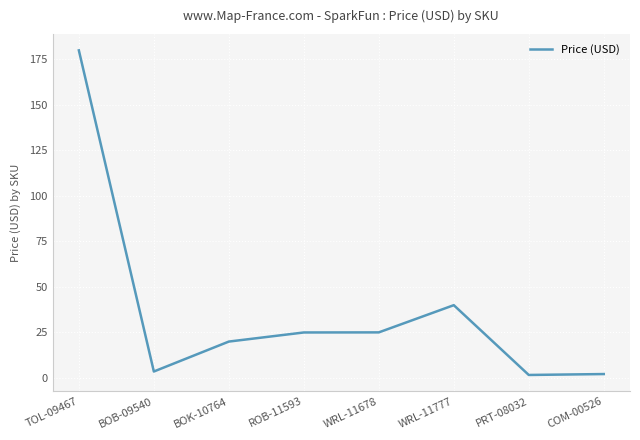

Which label corresponds to the largest value in the chart?

TOL-09467